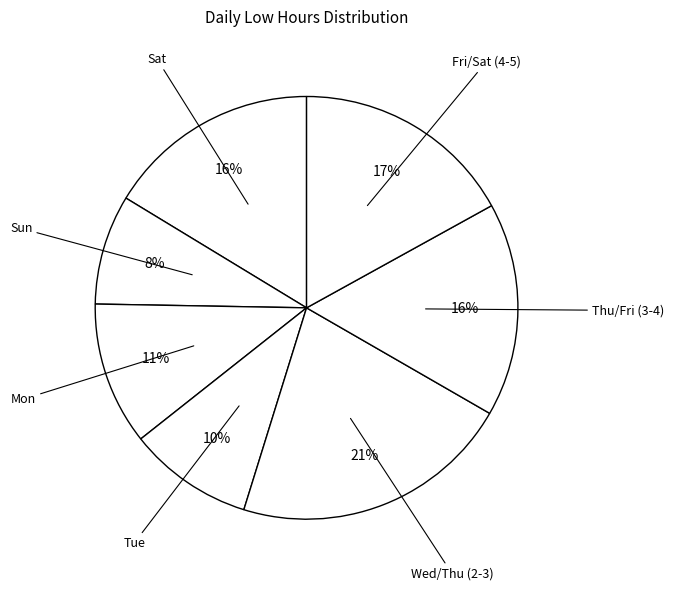

Which category has the smallest portion of the pie?

Sun